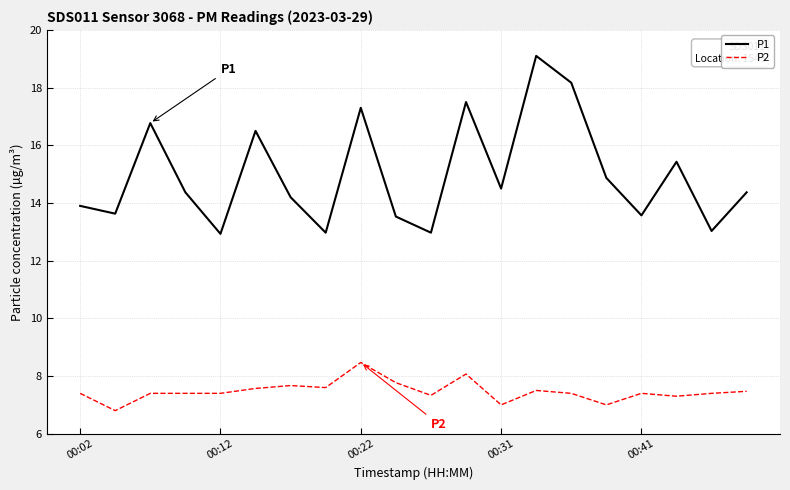

What is the difference between the maximum and minimum values in the P1 series?

6.2